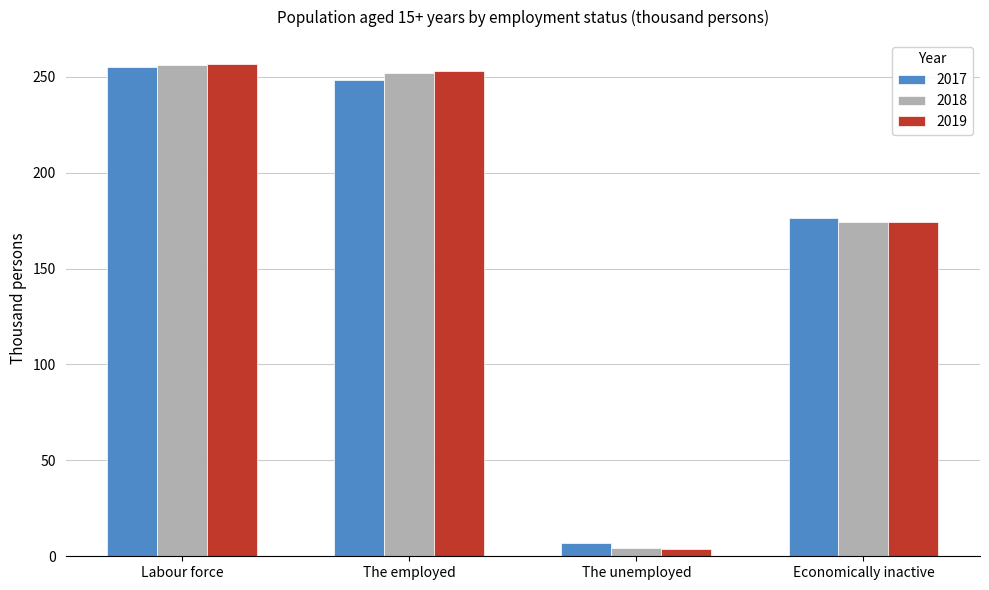

How many groups of bars are there?

4